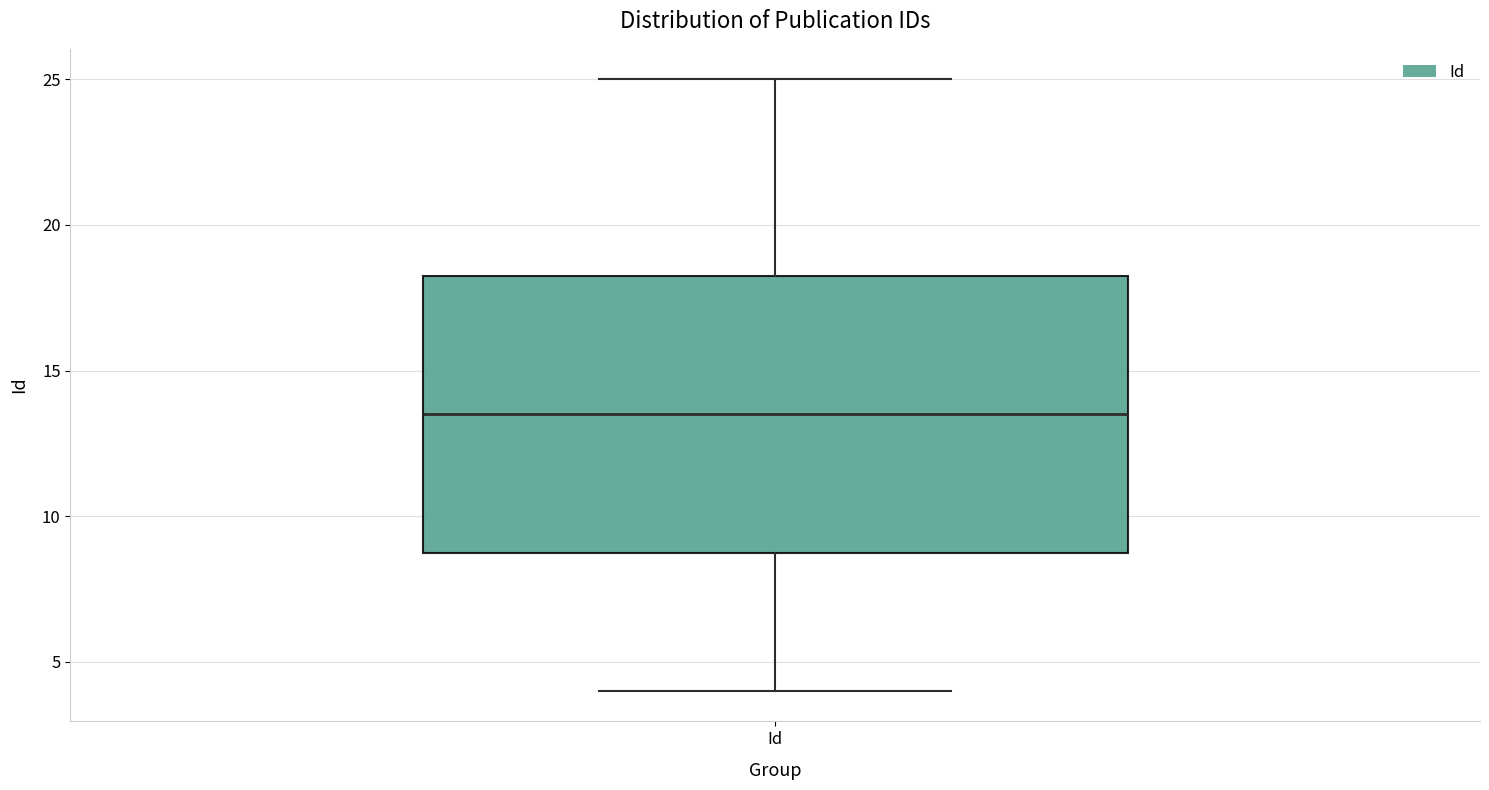

Read this box plot against the y-axis: the position of the median line, the range covered by the box, and the ends of both whiskers. The values are not printed on the chart, so give them approximately, as read against the axis.

median 13.5, box 9.0 to 18.5, whiskers 4.0 to 25.0